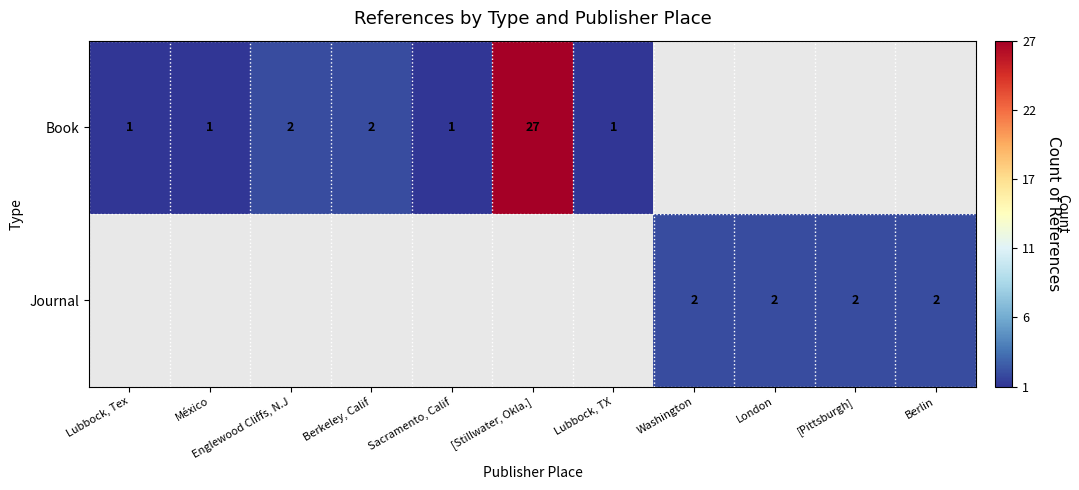

Is the value of Book at Lubbock, TX greater than the value of Journal at Washington?

No